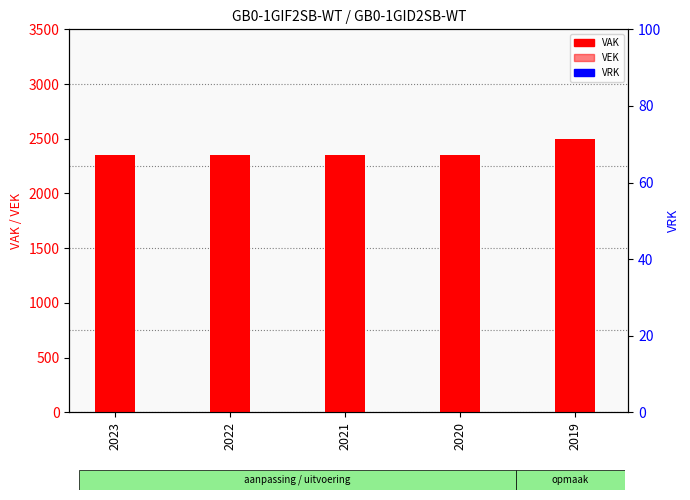

Which series changed the most between 2022 and 2020?

VAK